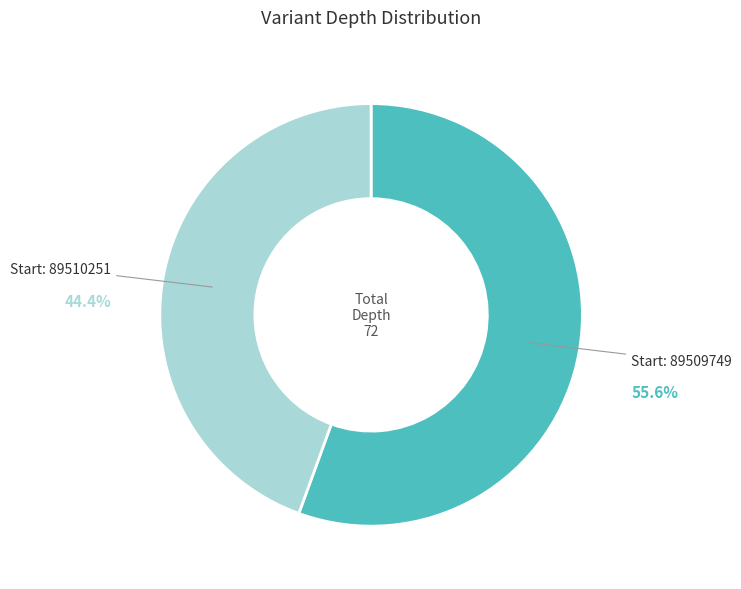

To the nearest percent, what is the average slice percentage?

50%